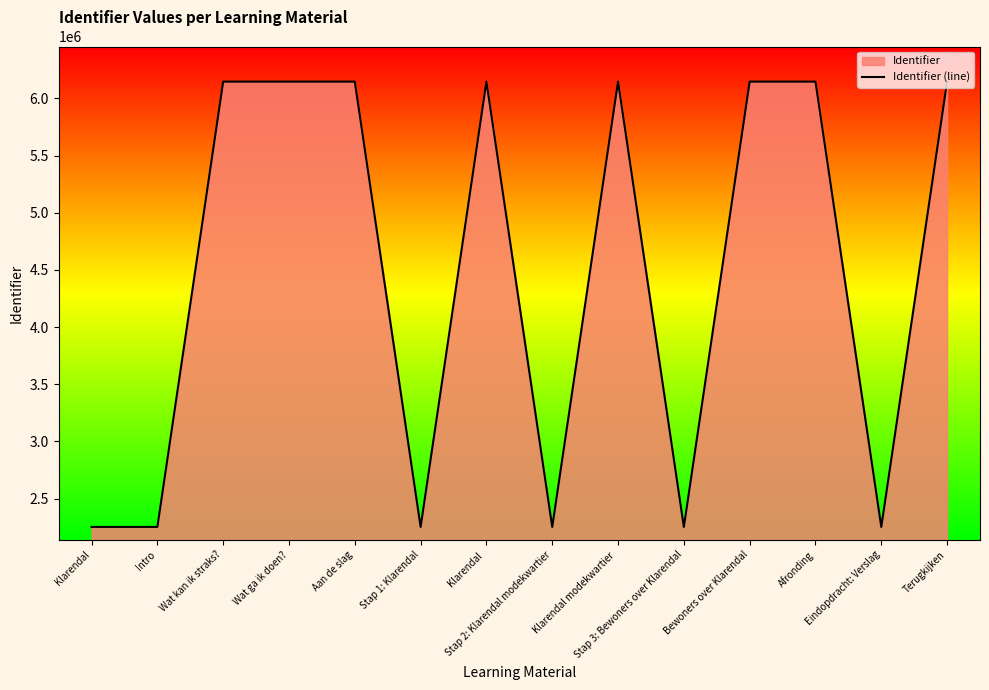

Count the number of values greater than 6147399.

6